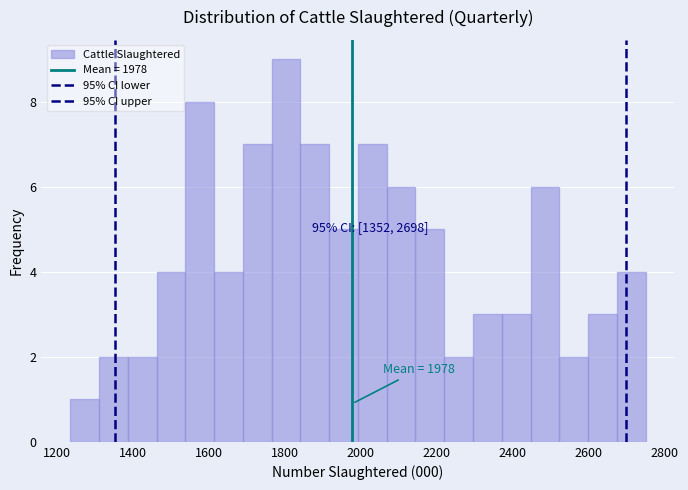

Around what value on the x-axis is the tallest bar? Give the approximate position of its centre, as read against the axis.

1800